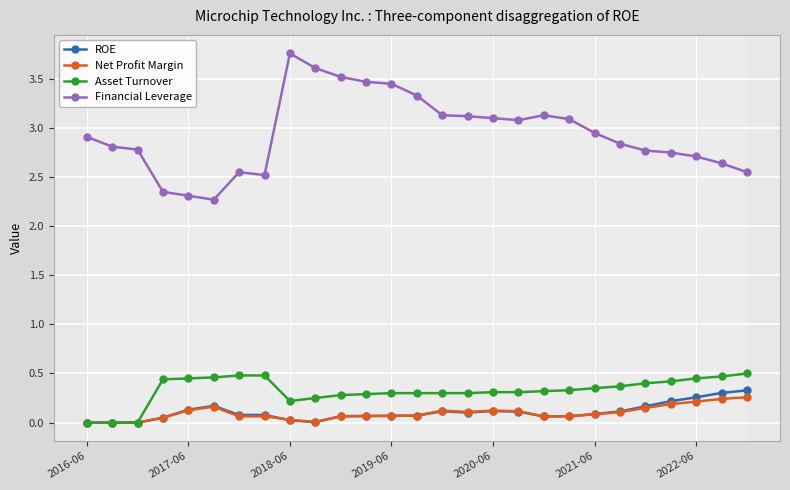

Which series has the largest total across all categories?

Financial Leverage